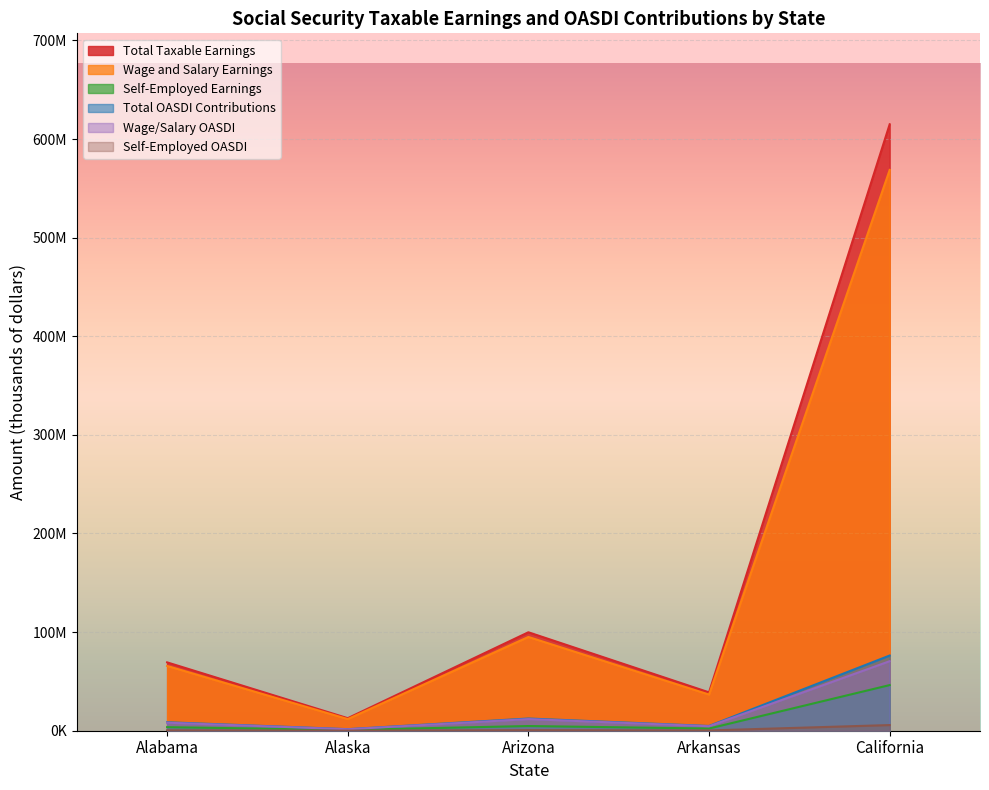

Reading right to left, transcribe all the data shown in this chart.

Total Taxable Earnings: California=76253778	Arkansas=4823237	Arizona=12379693	Alaska=1575380	Alabama=8594958
Wage and Salary Earnings: California=568672474	Arkansas=36672335	Arizona=95082274	Alaska=11825733	Alabama=65710242
Self-Employed Earnings: California=46277347	Arkansas=2224736	Arizona=4753960	Alaska=878946	Alabama=3603933
Total OASDI Contributions: California=614949822	Arkansas=38897071	Arizona=99836234	Alaska=12704678	Alabama=69314175
Wage/Salary OASDI: California=70515387	Arkansas=4547370	Arizona=11790202	Alaska=1466391	Alabama=8148070
Self-Employed OASDI: California=5738391	Arkansas=275867	Arizona=589491	Alaska=108989	Alabama=446888